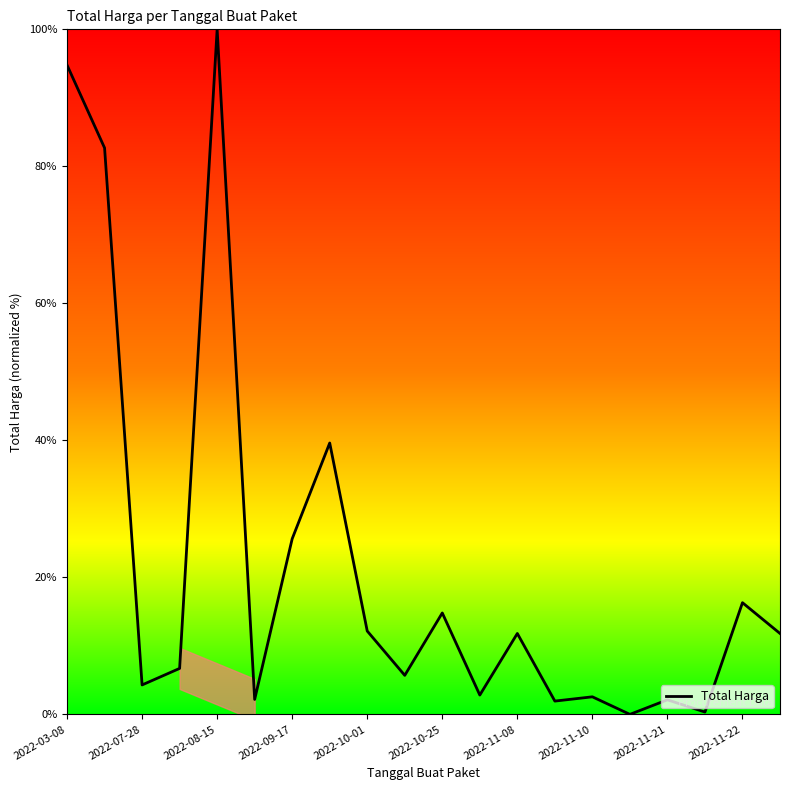

What is the average value?

21.9